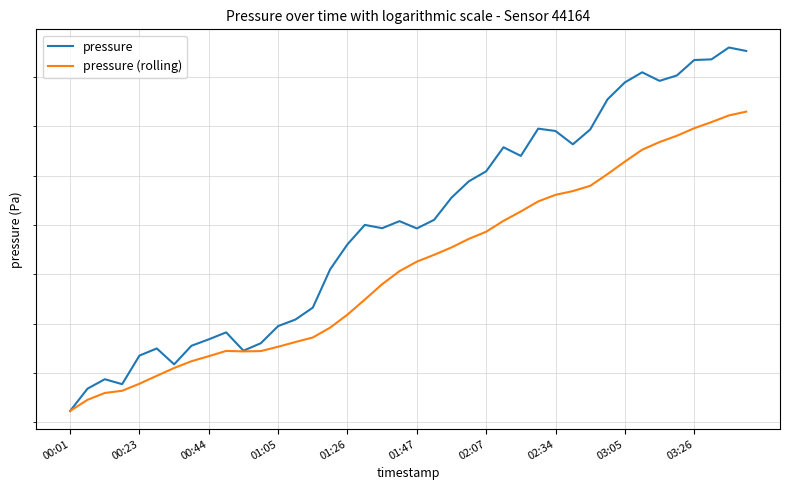

Does the chart display data point markers on the line(s)?

No